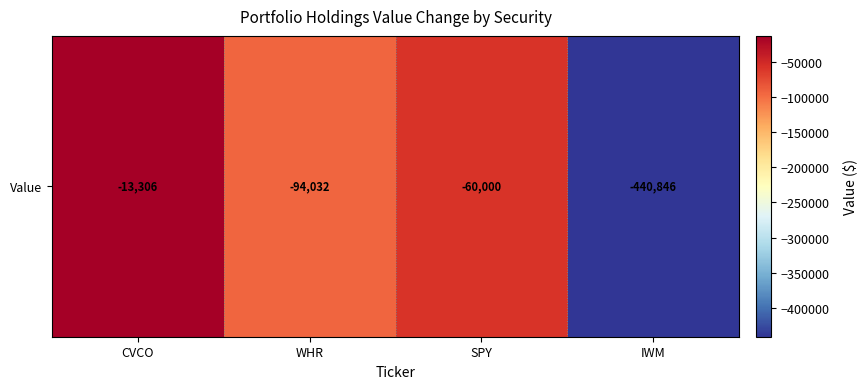

List the labels in order of value, largest first.

CVCO, SPY, WHR, IWM